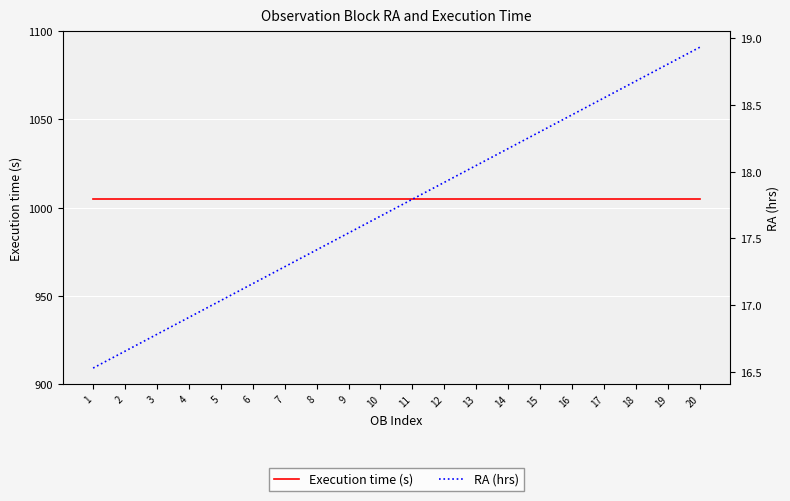

What value does the Execution time (s) series have at 1?

1005.0